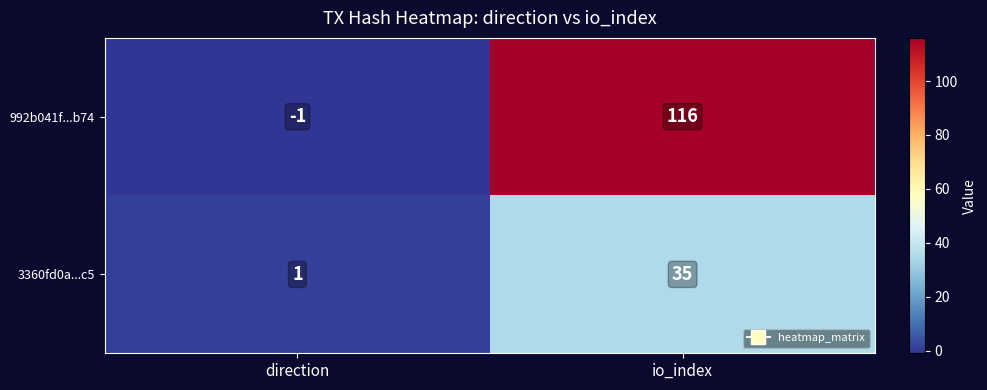

What is the average value of the 992b041f...b74 series?

58